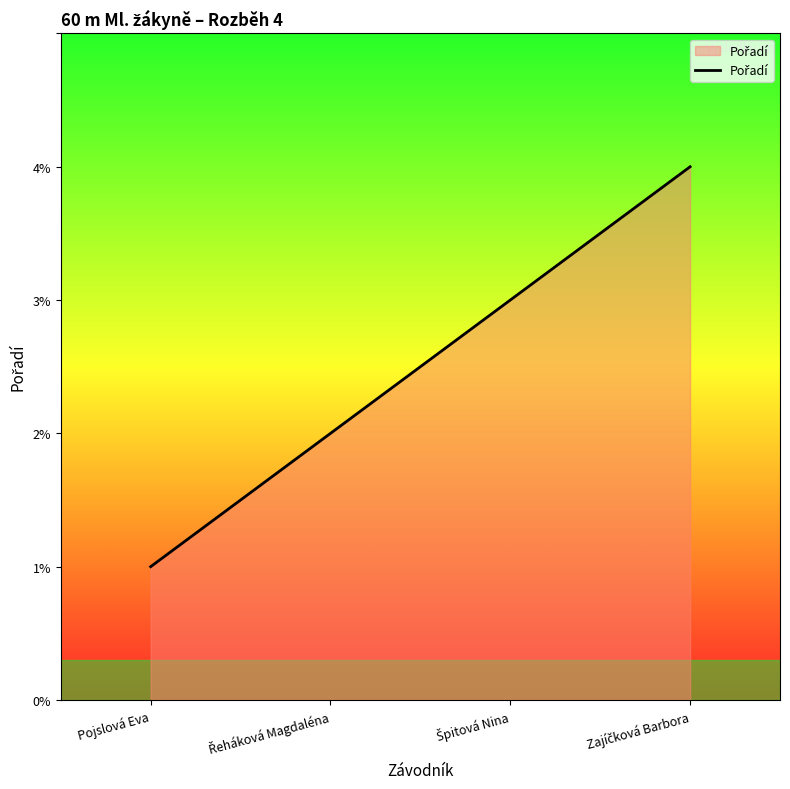

Which label corresponds to the smallest value in the chart?

Pojslová Eva